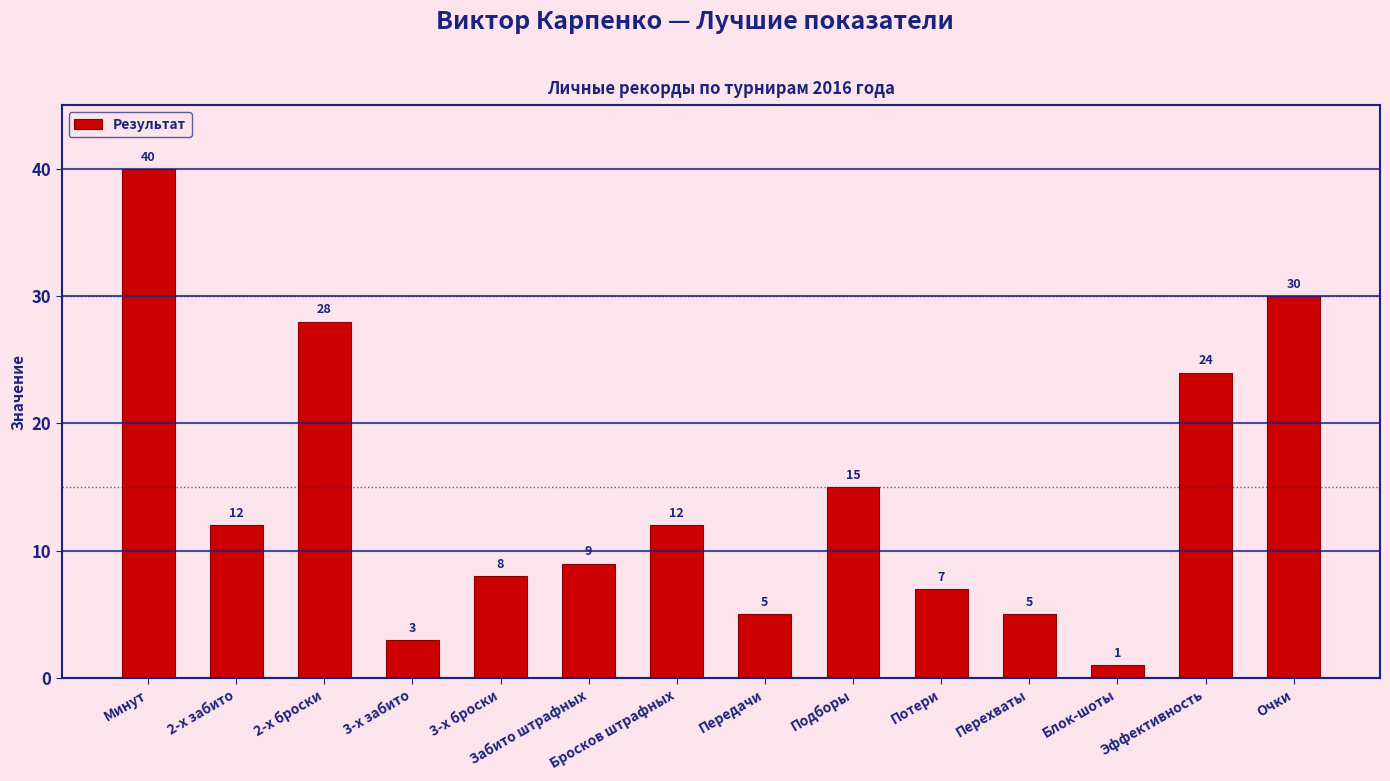

Does the chart contain stacked bars?

No